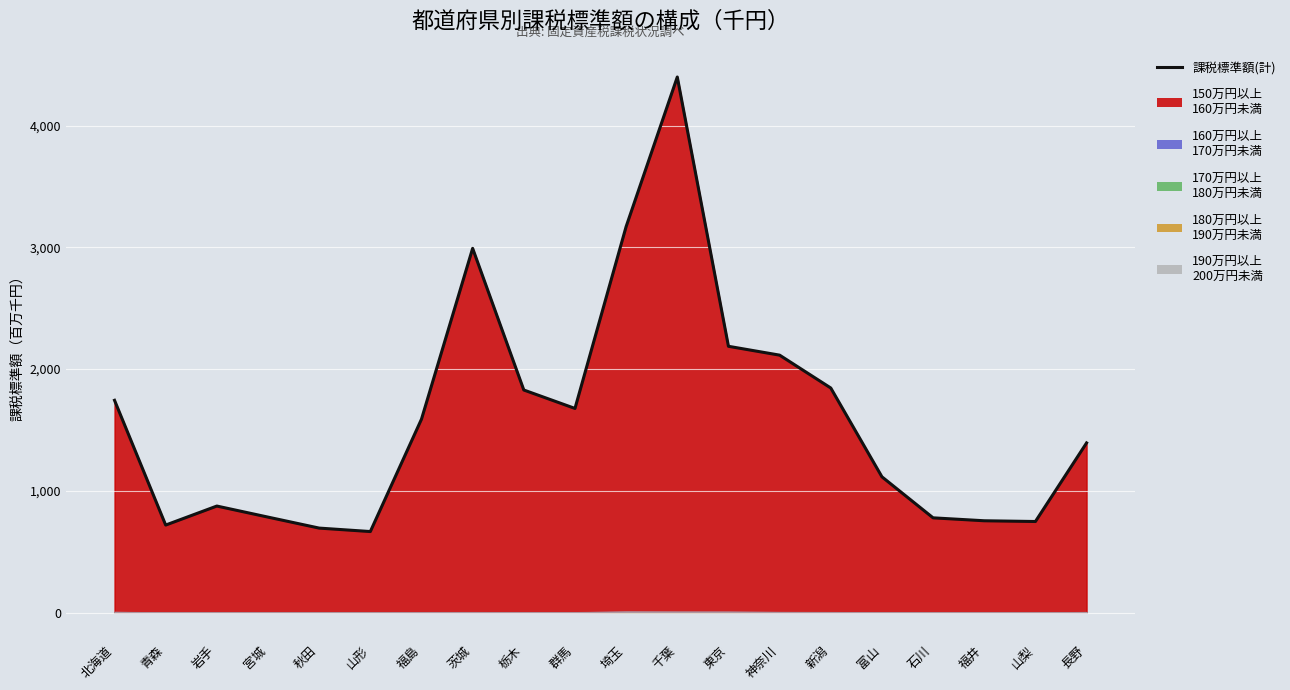

At which category does the chart reach its peak across all series?

千葉